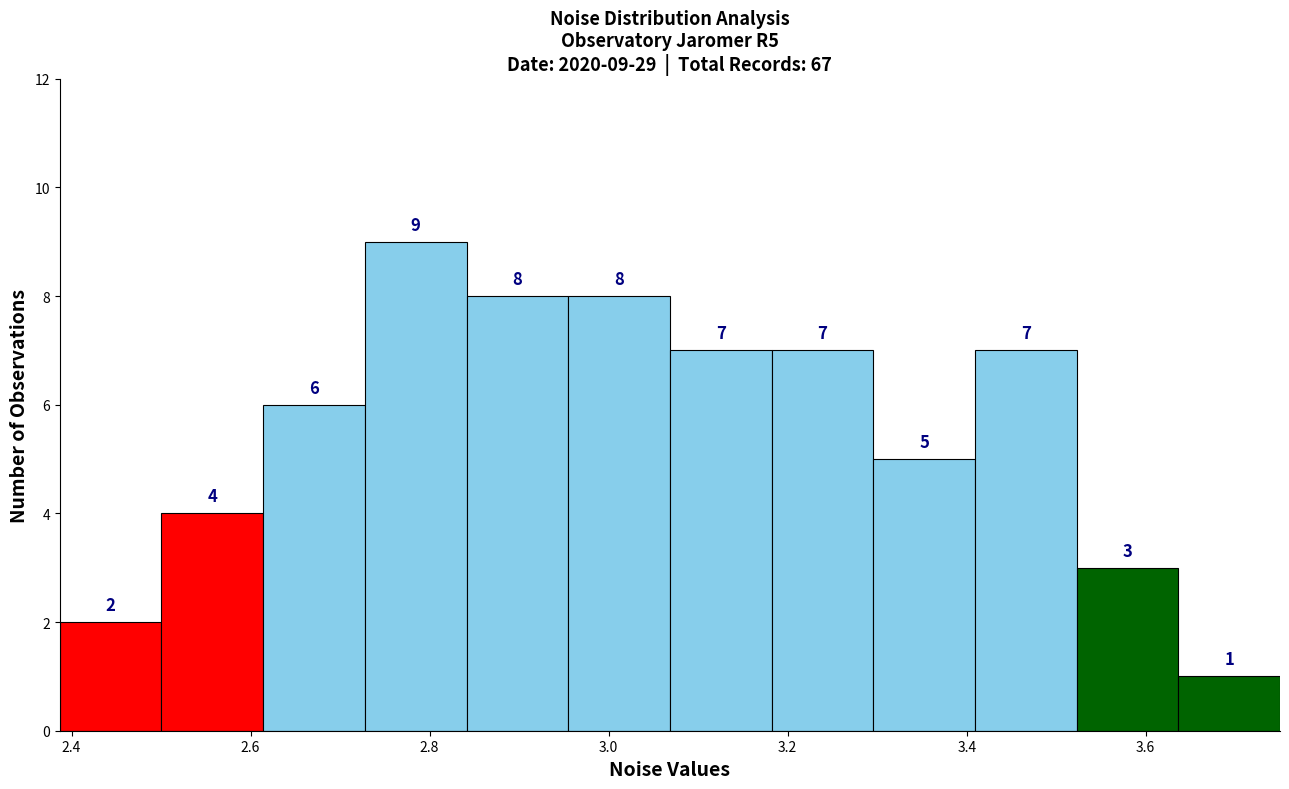

Which range on the x-axis has the tallest bar?

2.72 to 2.84